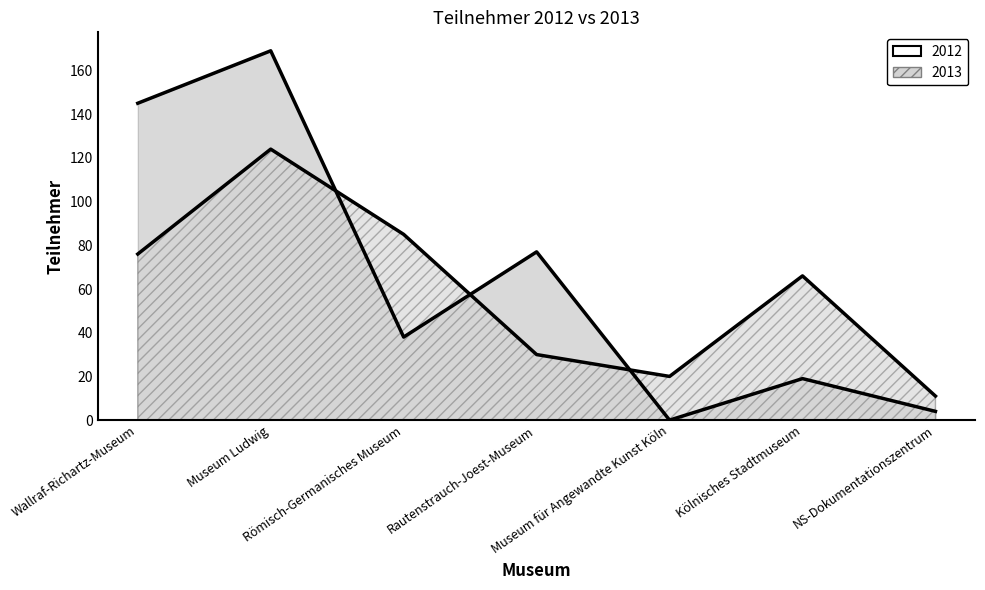

Reading left to right, list all the values displayed in this chart.

2012: 145	169	38	77	0	19	4
2013: 76	124	85	30	20	66	11